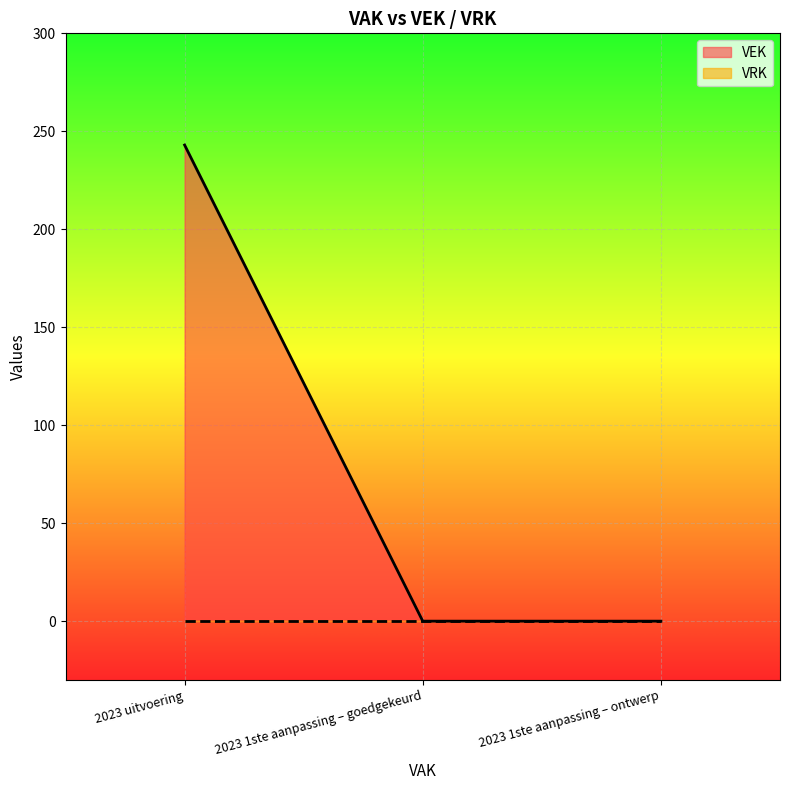

List the labels in order of value, largest first.

2023 uitvoering, 2023 1ste aanpassing – goedgekeurd, 2023 1ste aanpassing – ontwerp